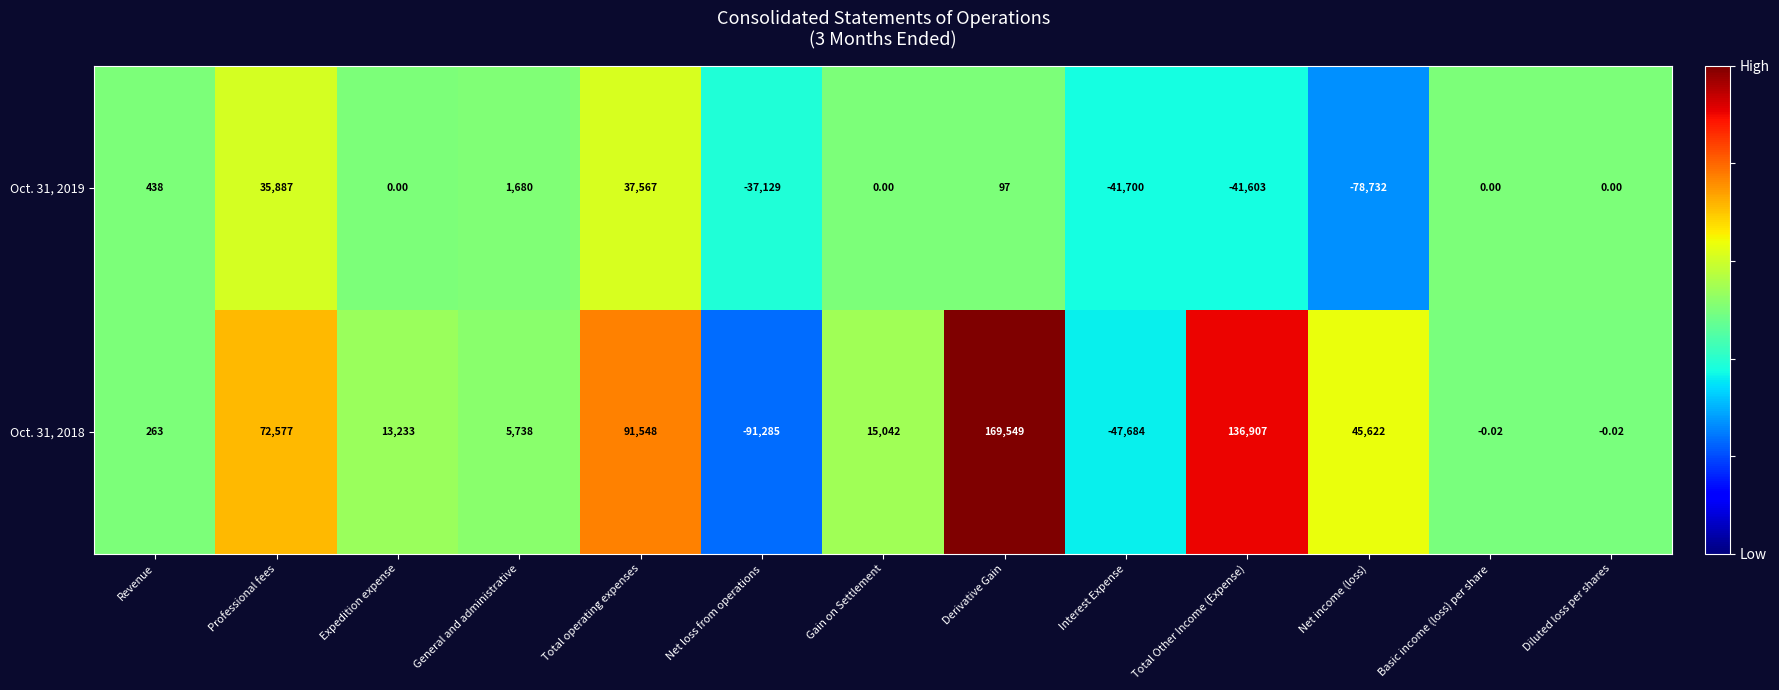

Where is Oct. 31, 2018 nearest to the value 39132?

Net income (loss)